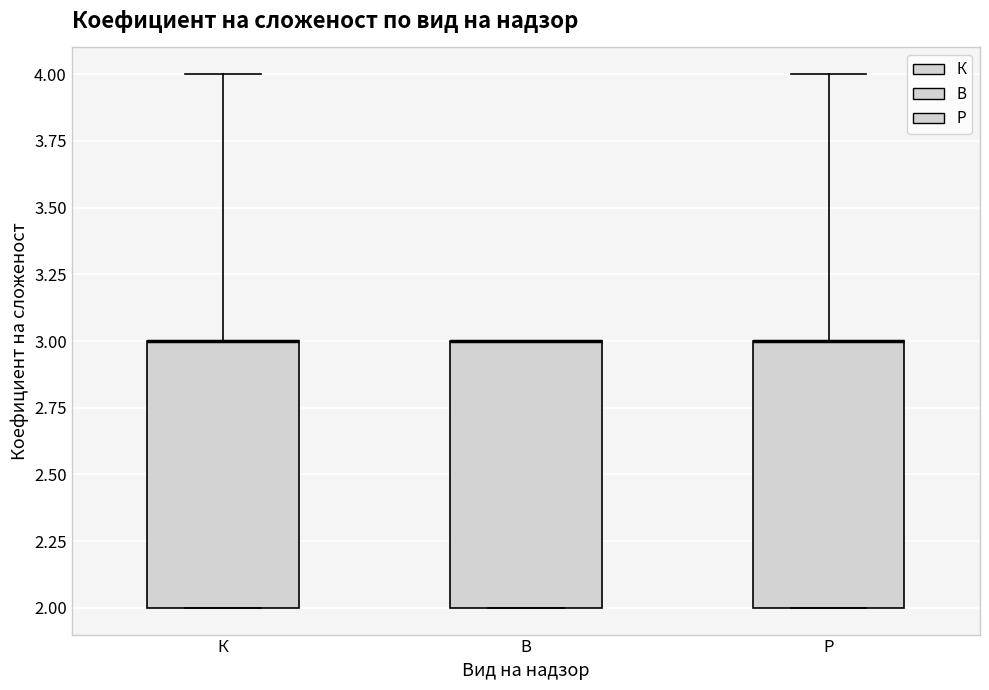

Reading left to right, transcribe this box plot: for each box, give where its median line is, the range the box spans, and where its two whiskers end, as read against the y-axis. The values are not printed on the chart, so give them approximately, as read against the axis.

К: median 3 (drawn on the box's upper edge), box 2 to 3, whiskers 2 to 4
В: median 3 (drawn on the box's upper edge), box 2 to 3, whiskers 2 to 3
Р: median 3 (drawn on the box's upper edge), box 2 to 3, whiskers 2 to 4